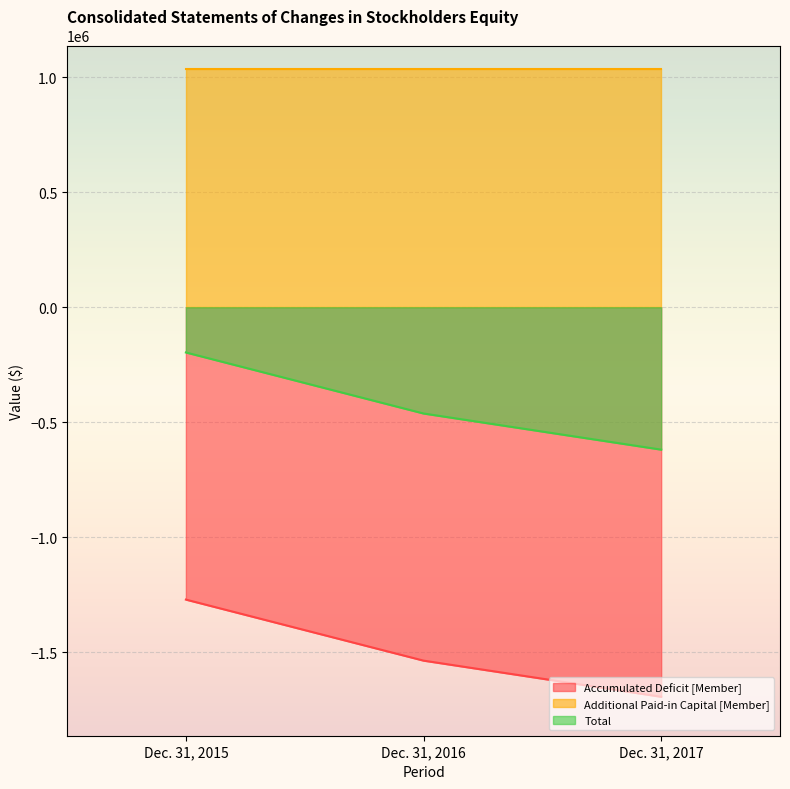

Is the value of Total at Dec. 31, 2015 greater than the value of Accumulated Deficit [Member] at Dec. 31, 2016?

Yes